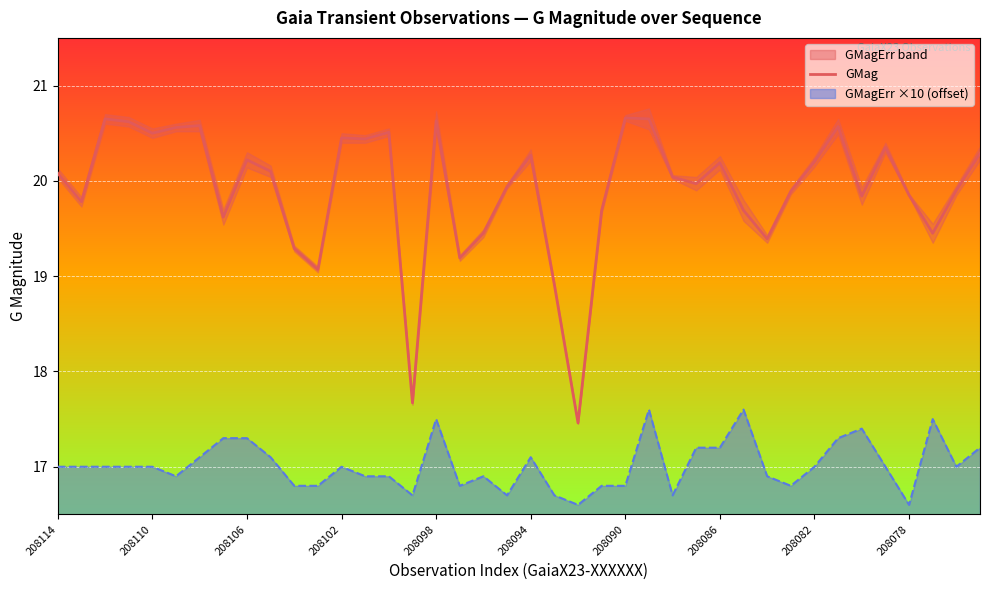

Reading right to left, what are all the values shown in this chart?

20.3	19.9	19.4	19.9	20.4	19.8	20.6	20.2	19.9	19.4	19.7	20.2	20.0	20.0	20.6	20.7	19.7	17.5	18.9	20.3	19.9	19.4	19.2	20.6	17.7	20.5	20.4	20.4	19.1	19.3	20.1	20.2	19.6	20.6	20.6	20.5	20.6	20.6	19.8	20.1